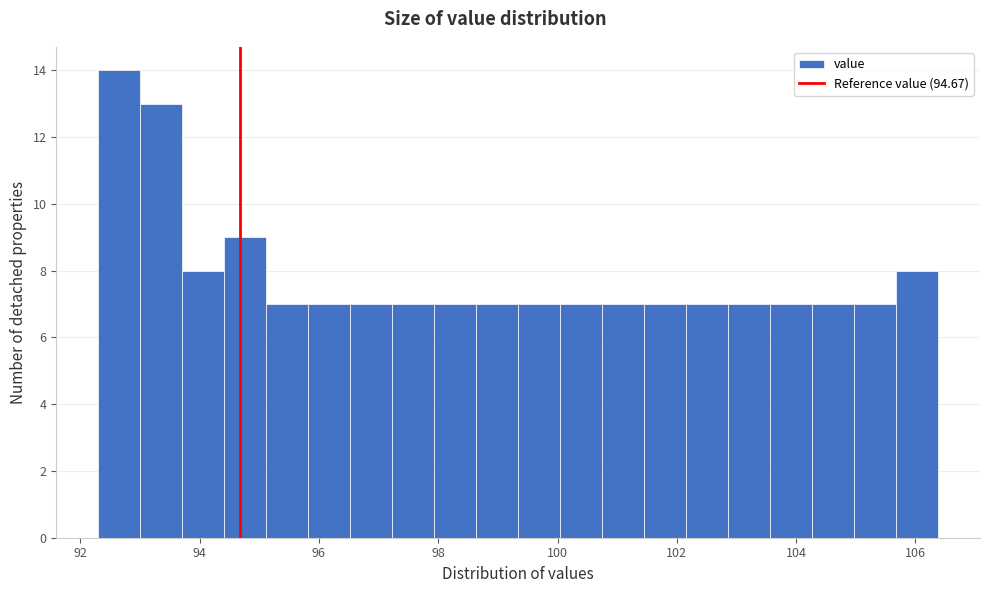

Around what value on the x-axis is the tallest bar? Give the approximate position of its centre, as read against the axis.

92.6